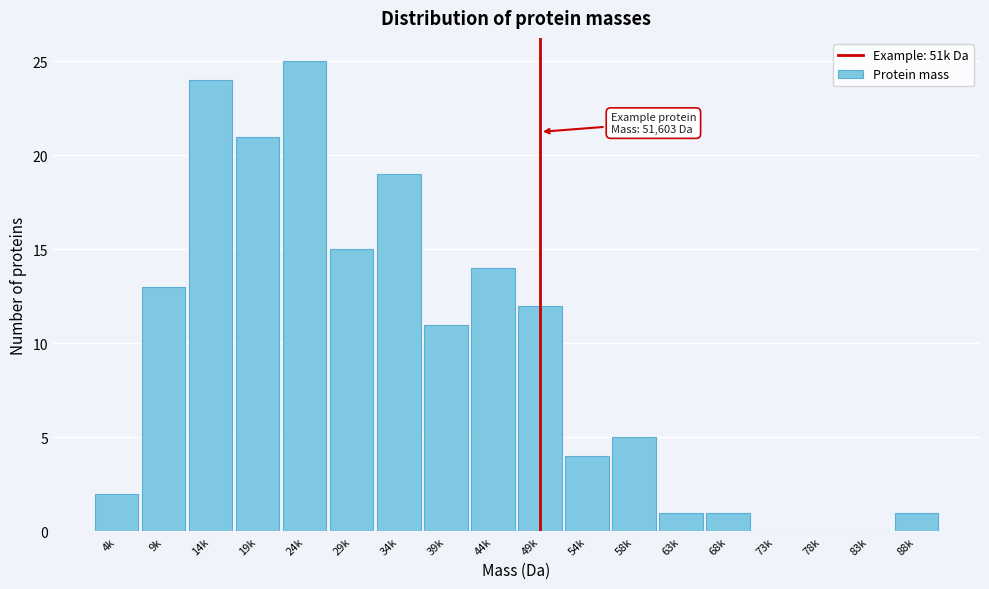

Reading left to right, transcribe all the data shown in this chart.

4k=2	9k=13	14k=24	19k=21	24k=25	29k=15	34k=19	39k=11	44k=14	49k=12	54k=4	58k=5	63k=1	68k=1	73k=0	78k=0	83k=0	88k=1